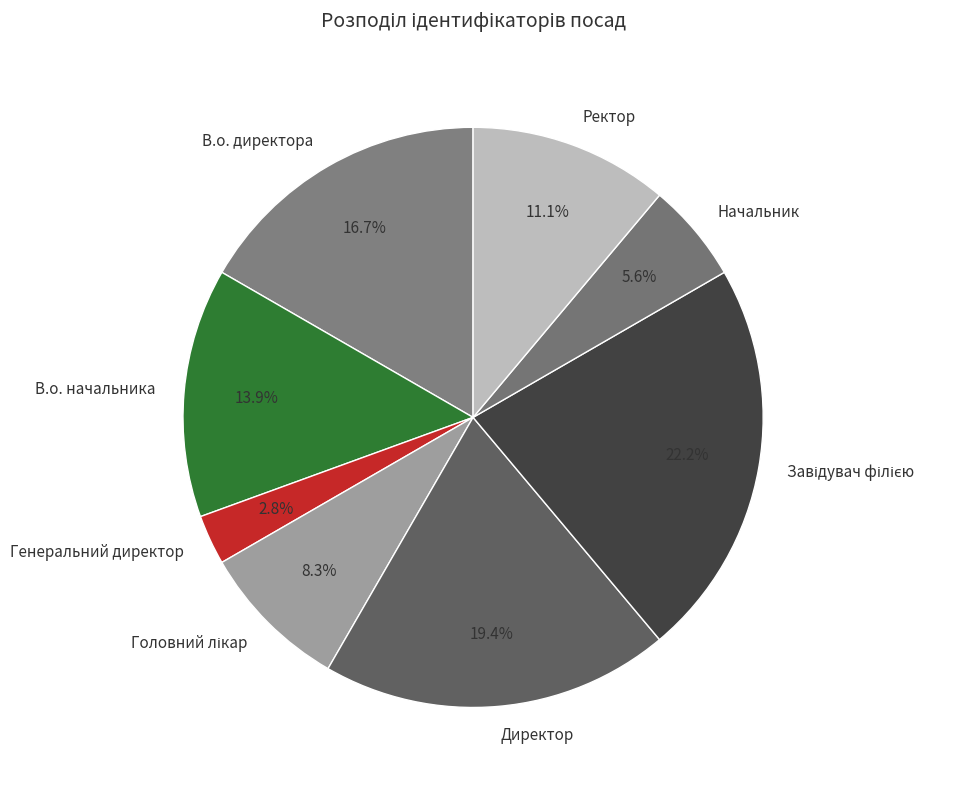

How many segments does this pie chart have?

8